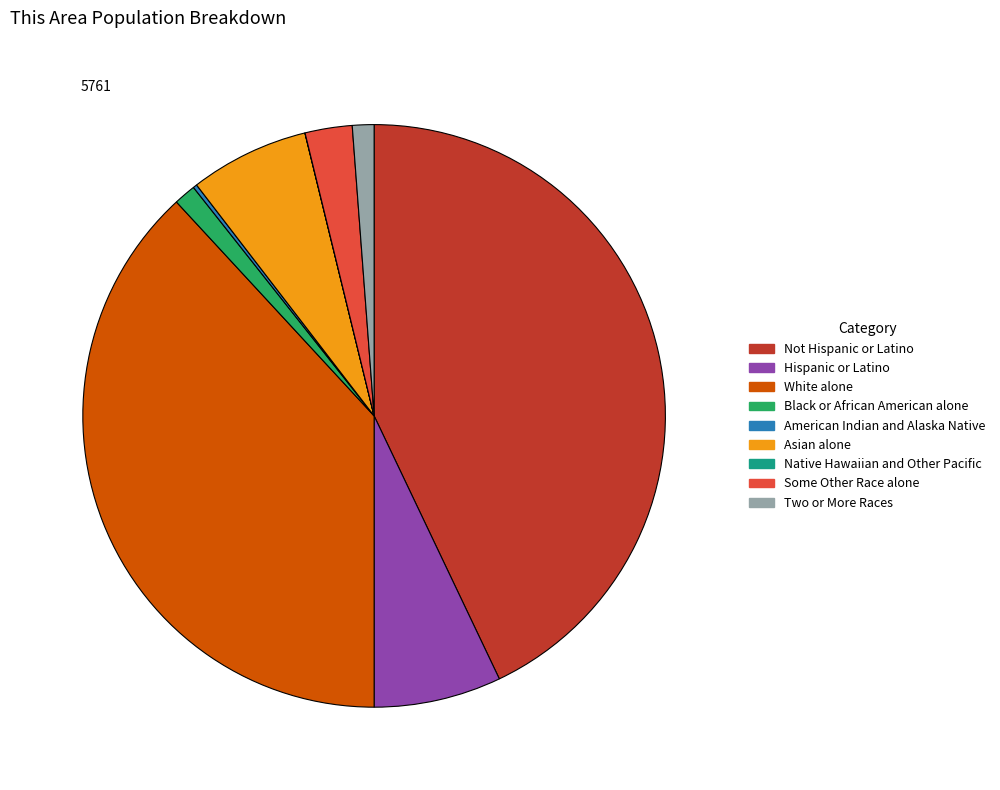

True or false: Hispanic or Latino accounts for 7% of the total.

True